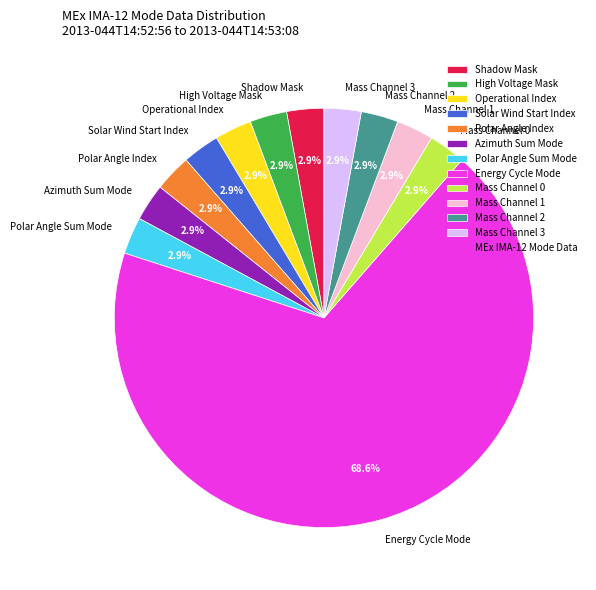

Between Energy Cycle Mode and Mass Channel 3, which is larger?

Energy Cycle Mode